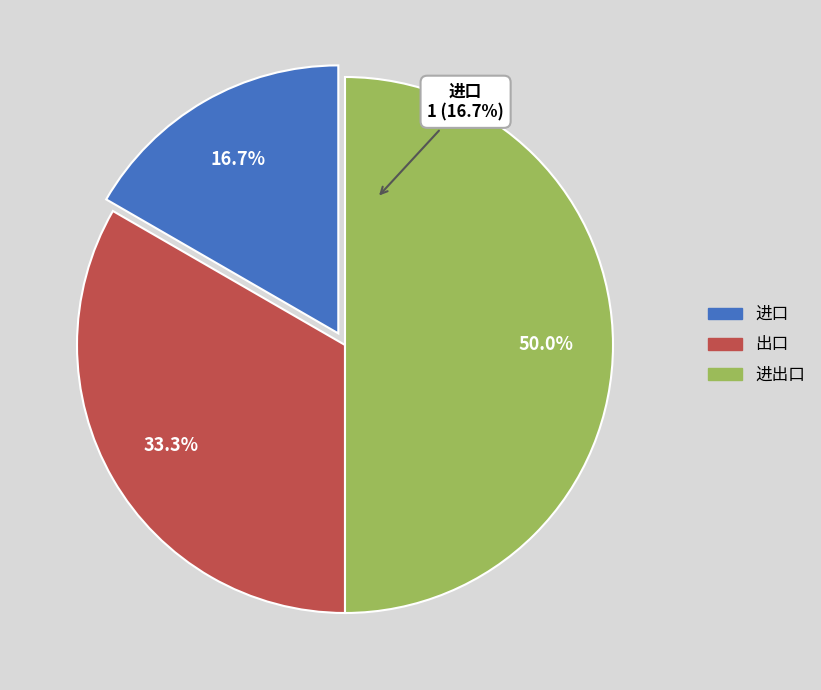

Rank the categories by value from highest to lowest.

进出口, 出口, 进口